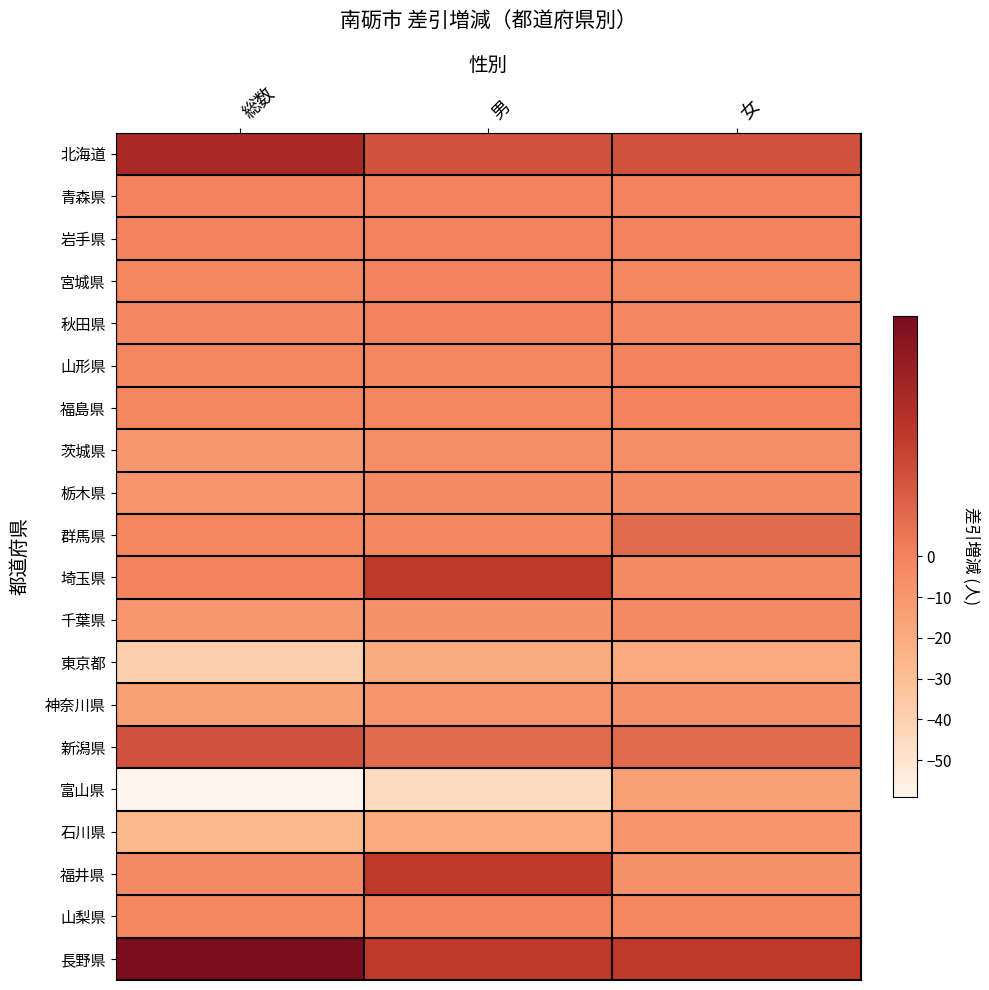

Which has a higher value, 男 or 総数?

総数